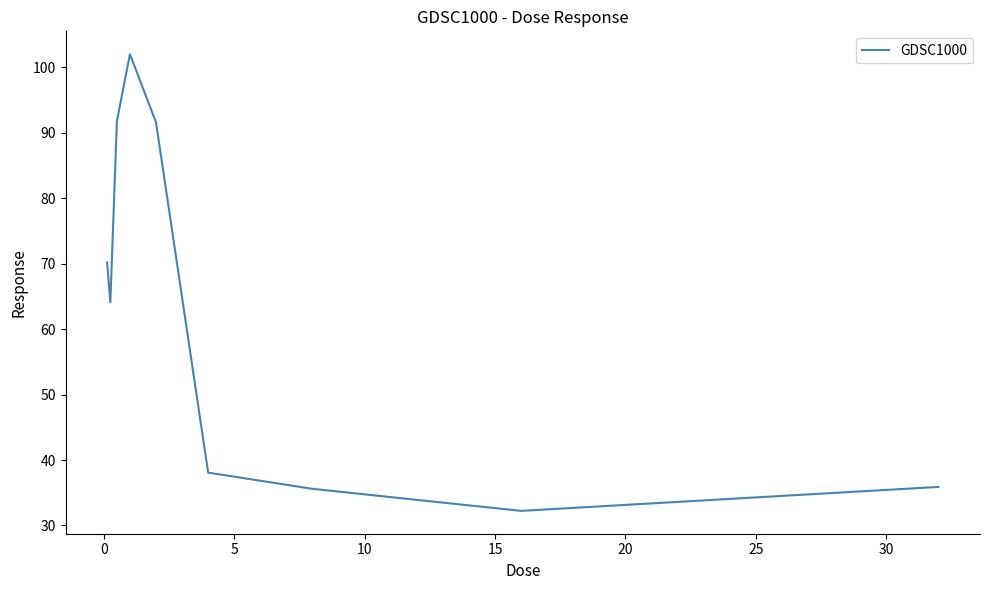

What is the maximum value shown in the chart?

102.0